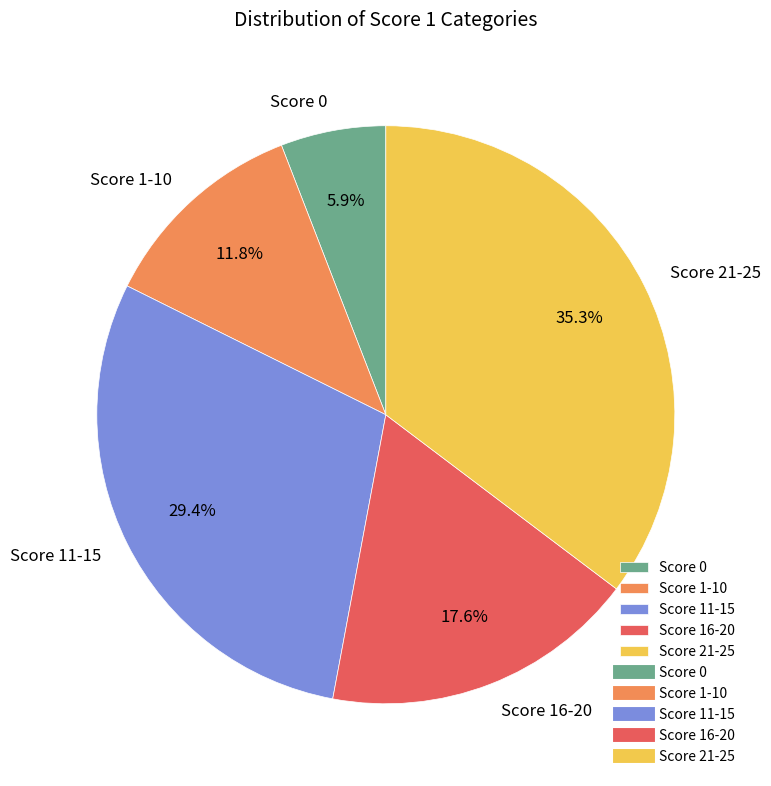

What percentage is NOT represented by Score 11-15?

70.6%